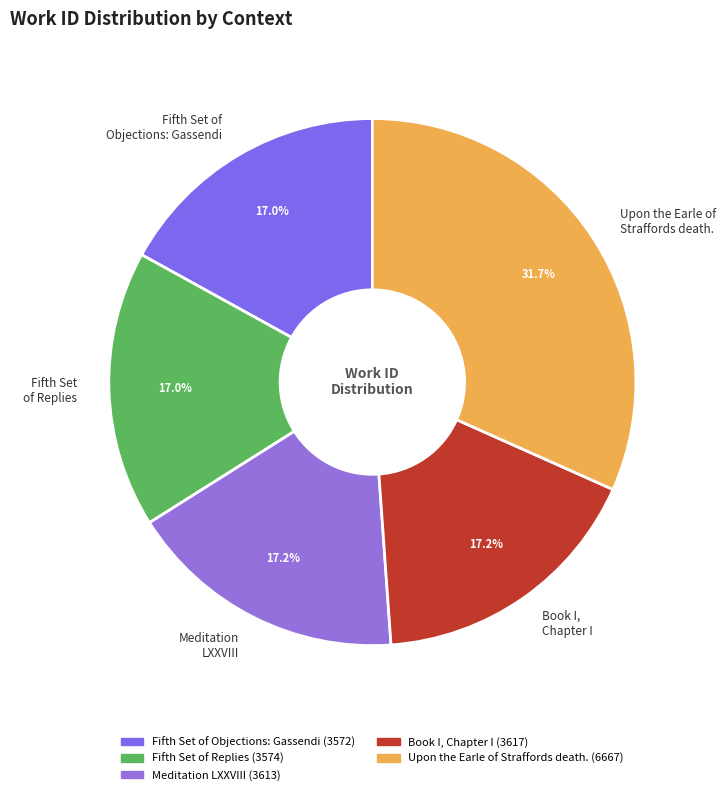

Count the number of slices in the pie.

5